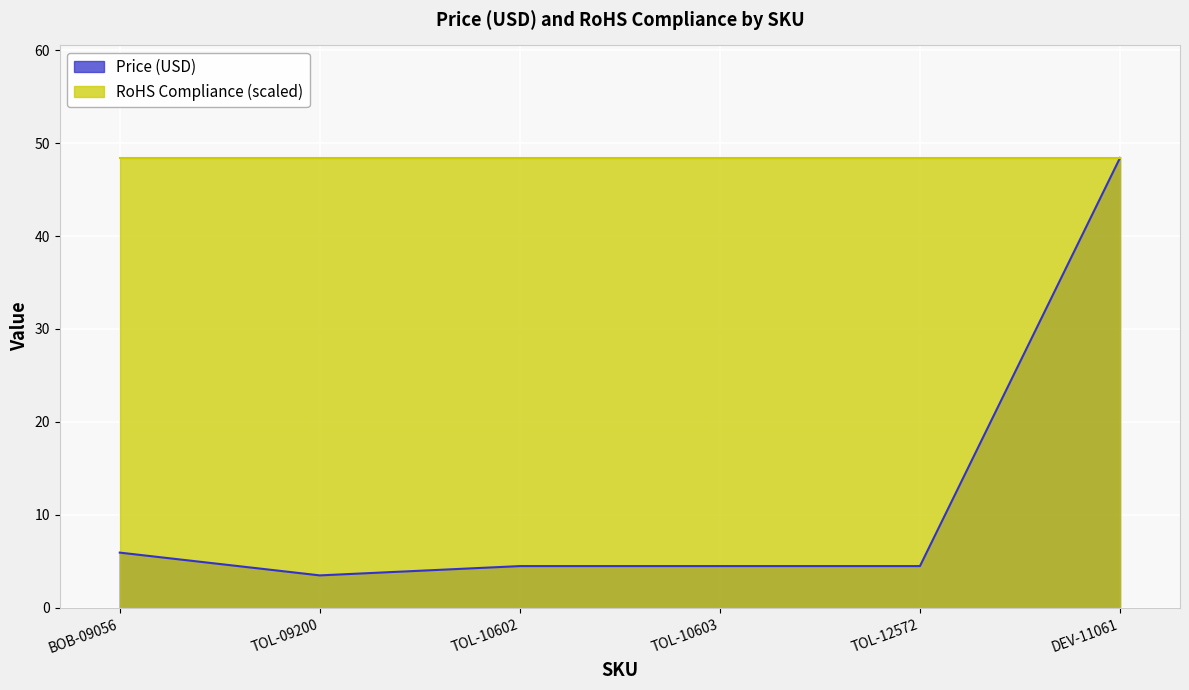

Reading left to right, transcribe all the data shown in this chart.

6.0	3.5	4.5	4.5	4.5	48.4